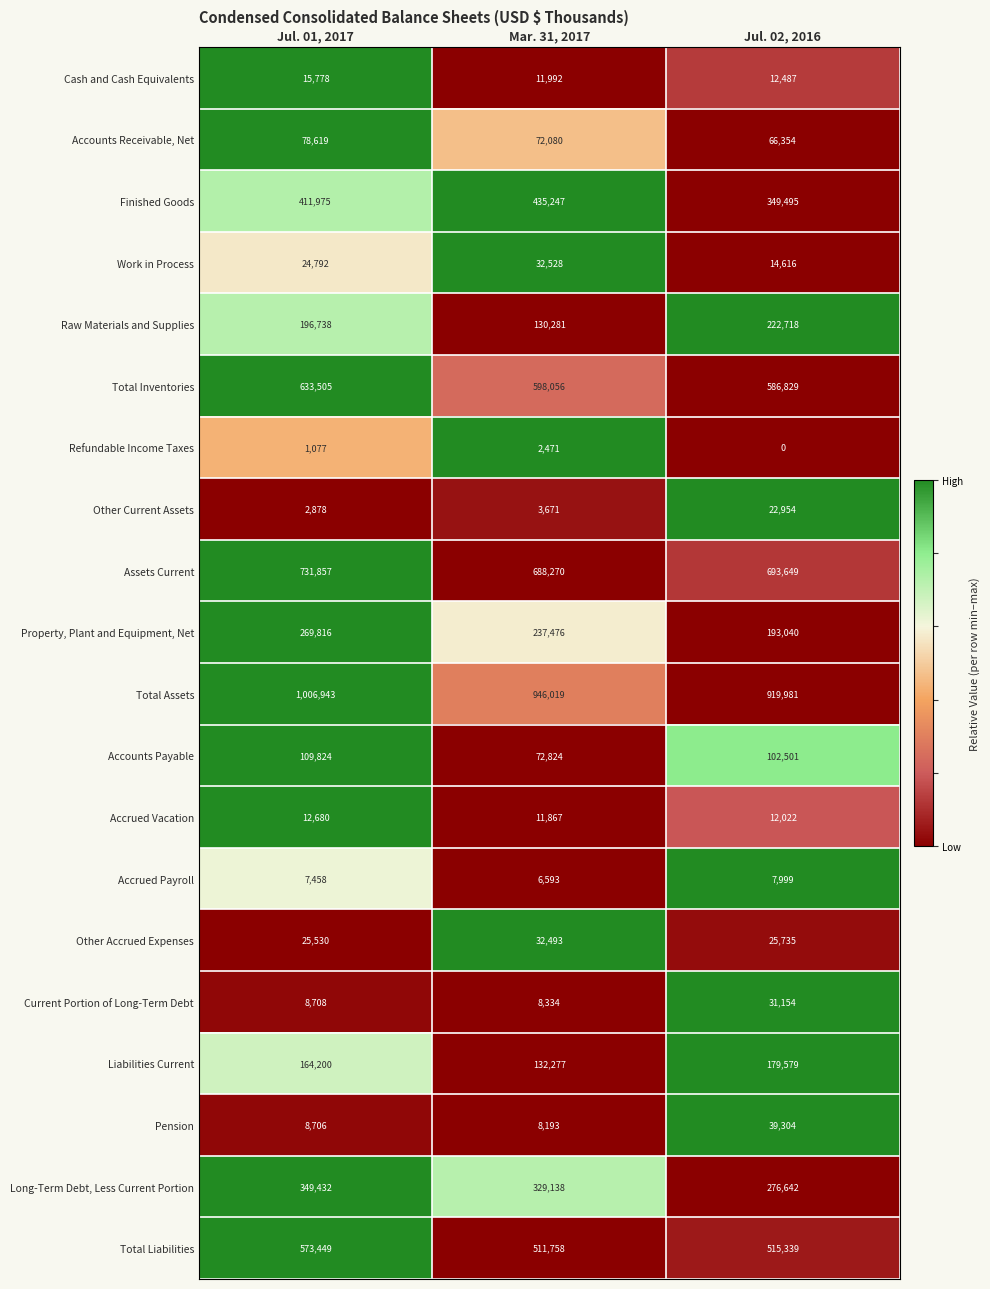

At which category is the sum across all series the highest?

Jul. 01, 2017